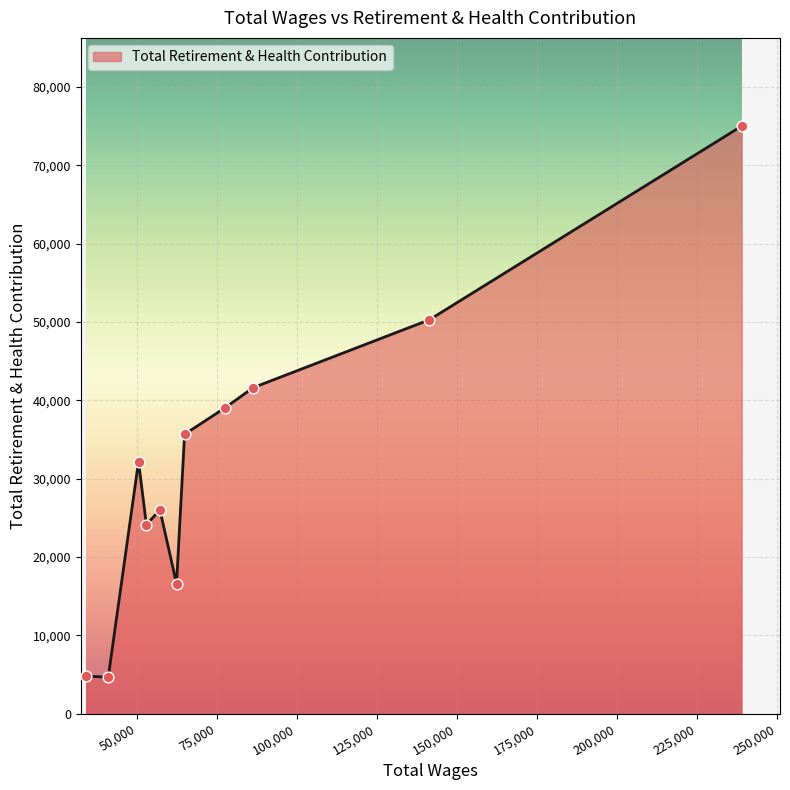

What is the maximum value shown in the chart?

75015